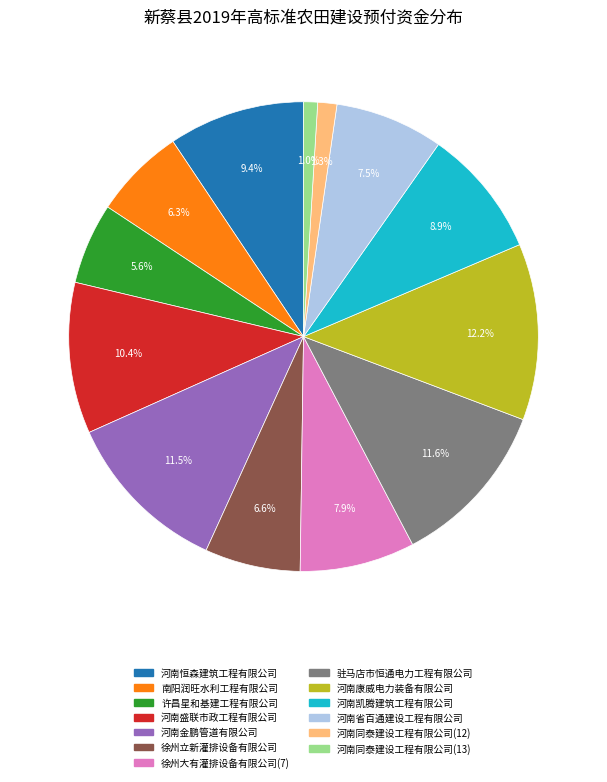

Which has a higher value, 河南凯腾建筑工程有限公司 or 南阳润旺水利工程有限公司?

河南凯腾建筑工程有限公司